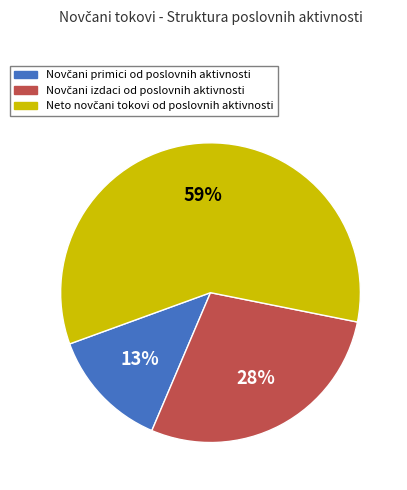

To the nearest percent, what is the difference between the largest and smallest slice percentages?

46%